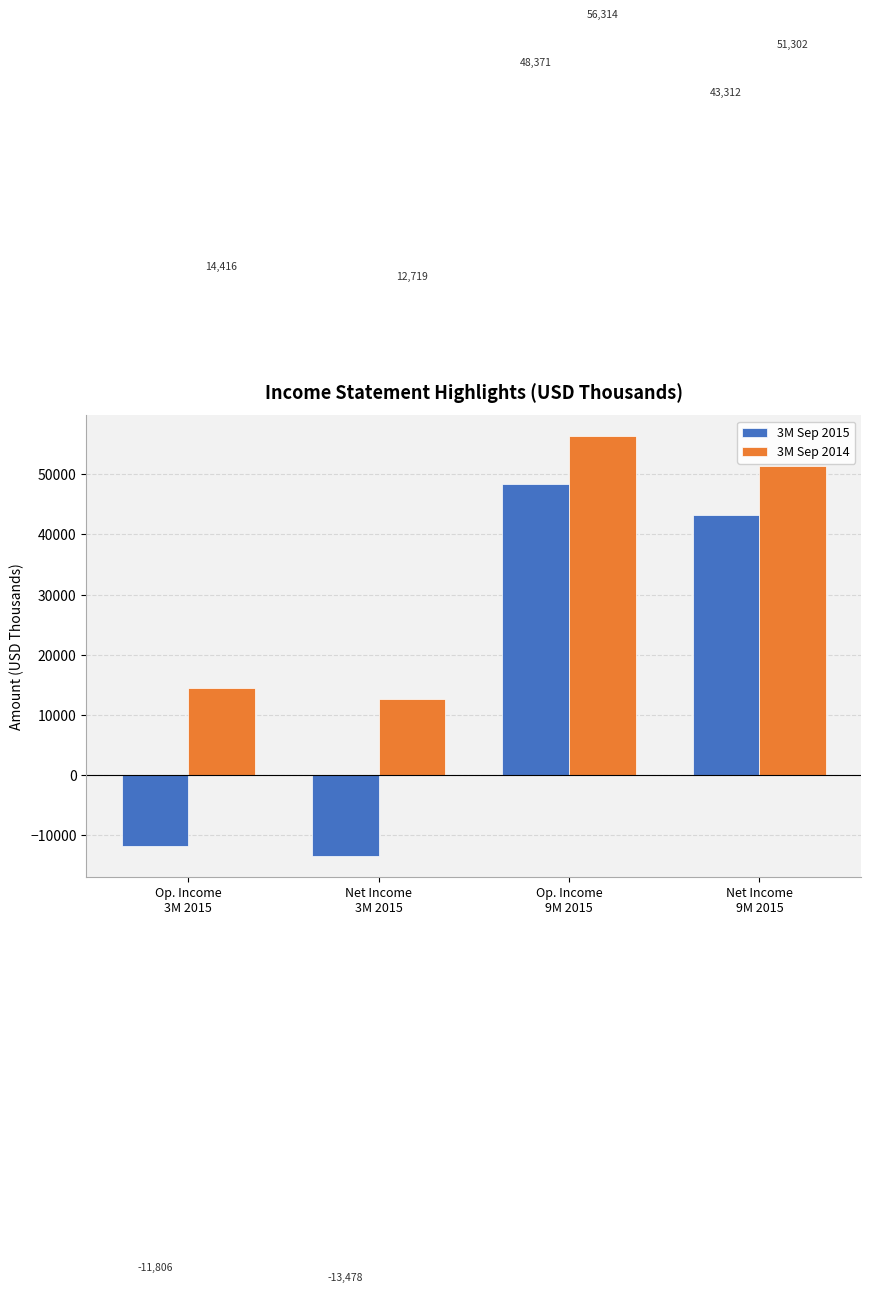

Which series has the largest range (max minus min)?

3M Sep 2015